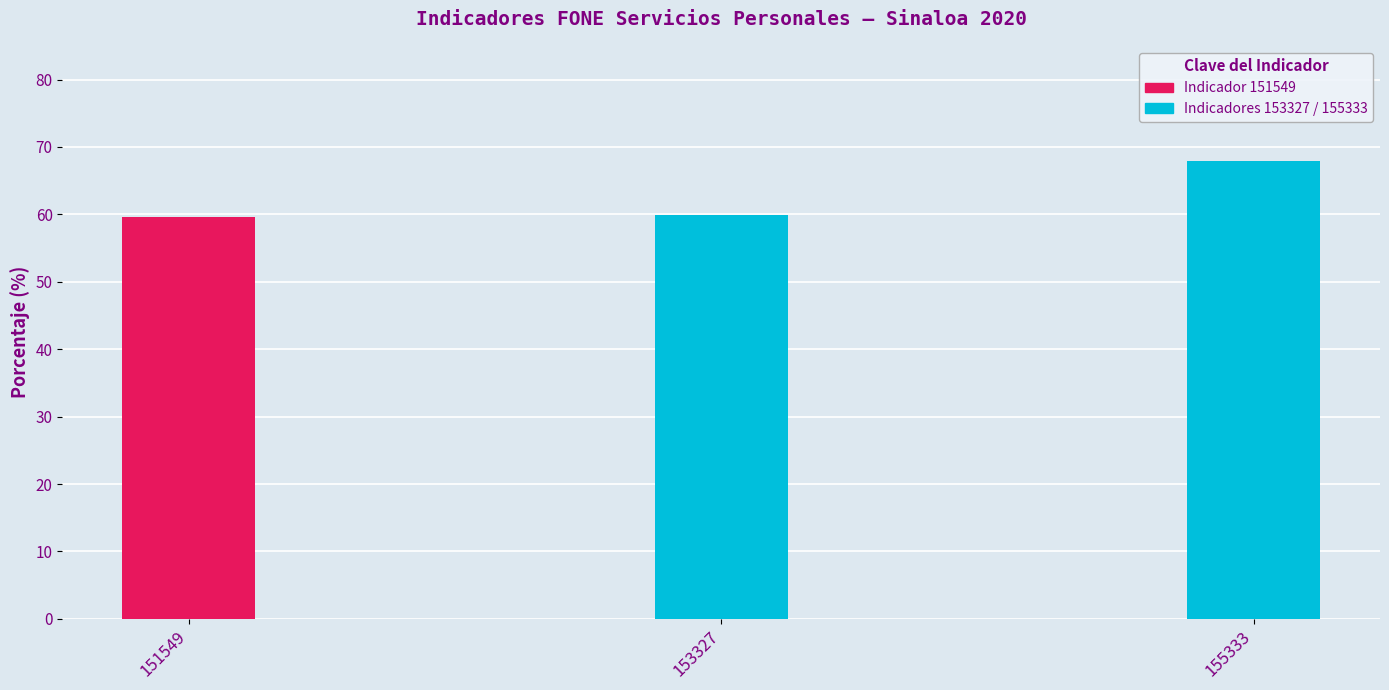

What is the minimum value shown in the chart?

59.6